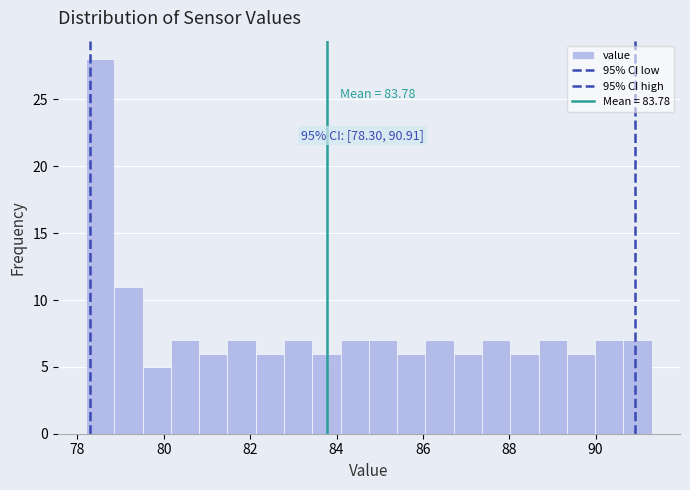

Around what value on the x-axis is the tallest bar? Give the approximate position of its centre, as read against the axis.

78.6